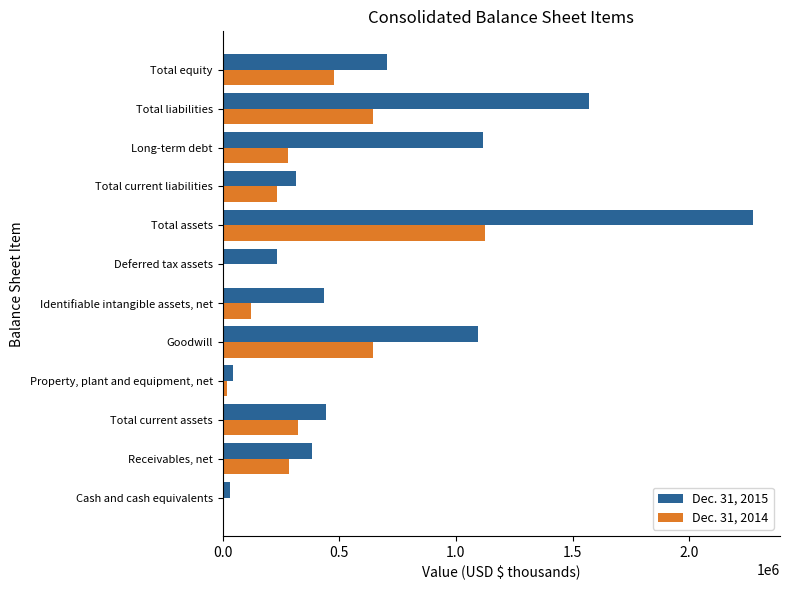

The Dec. 31, 2014 series shows 704417 at Total equity. True or false?

False